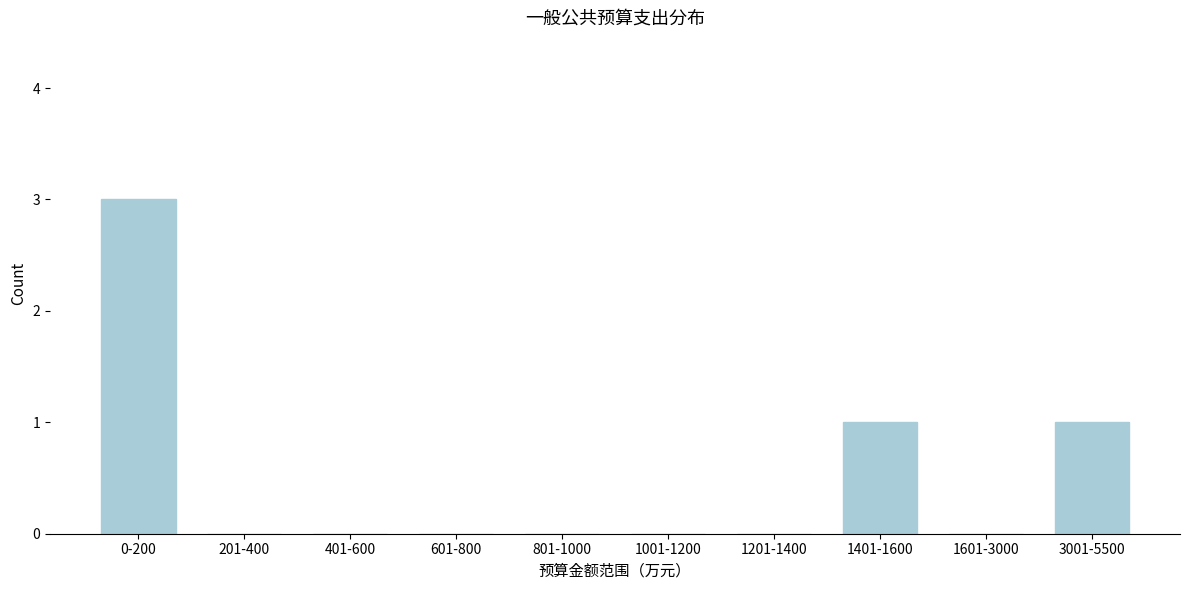

Reading left to right, list all the values displayed in this chart.

0-200=3	201-400=0	401-600=0	601-800=0	801-1000=0	1001-1200=0	1201-1400=0	1401-1600=1	1601-3000=0	3001-5500=1